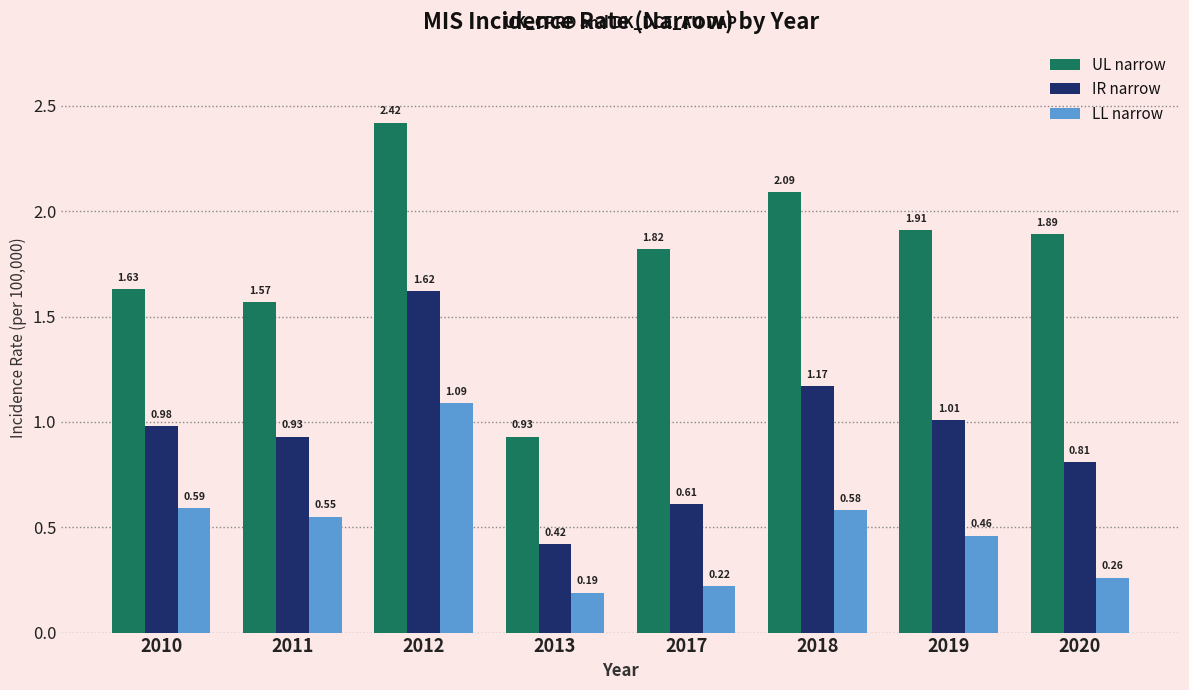

What is the sum of all UL narrow values?

14.3